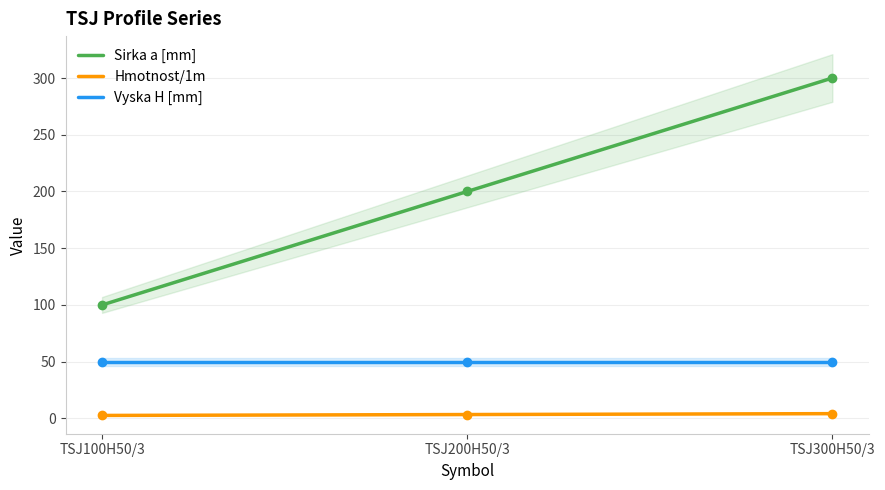

What is the value of the Hmotnost/1m point at the 2nd from the left?

3.4